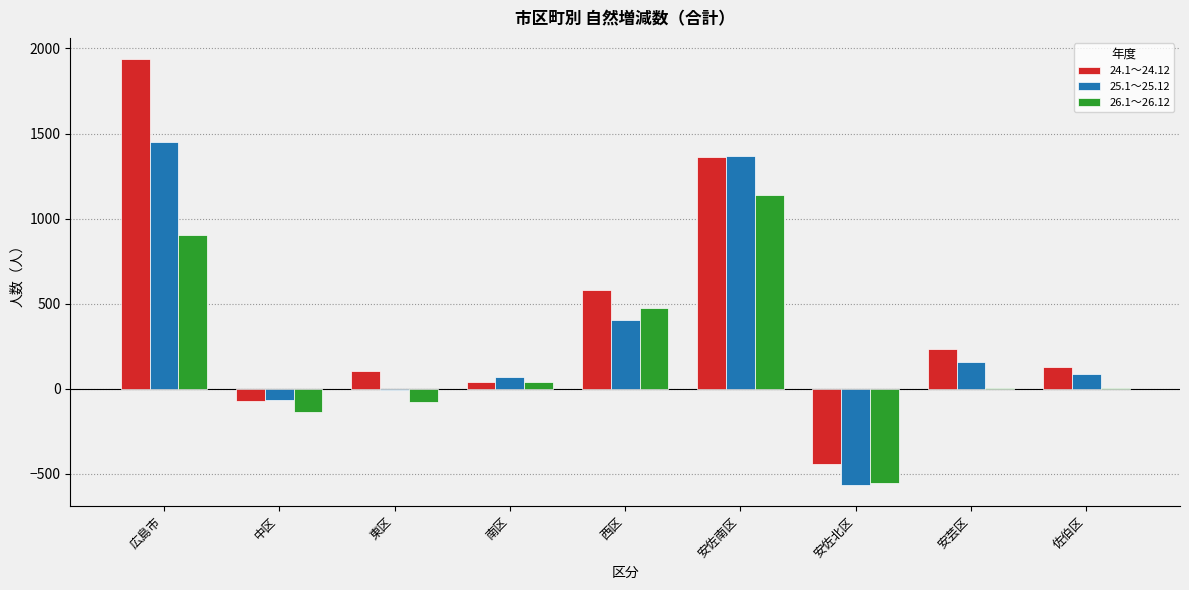

Is the value of 26.1～26.12 at 西区 greater than the value of 25.1～25.12 at 安芸区?

Yes